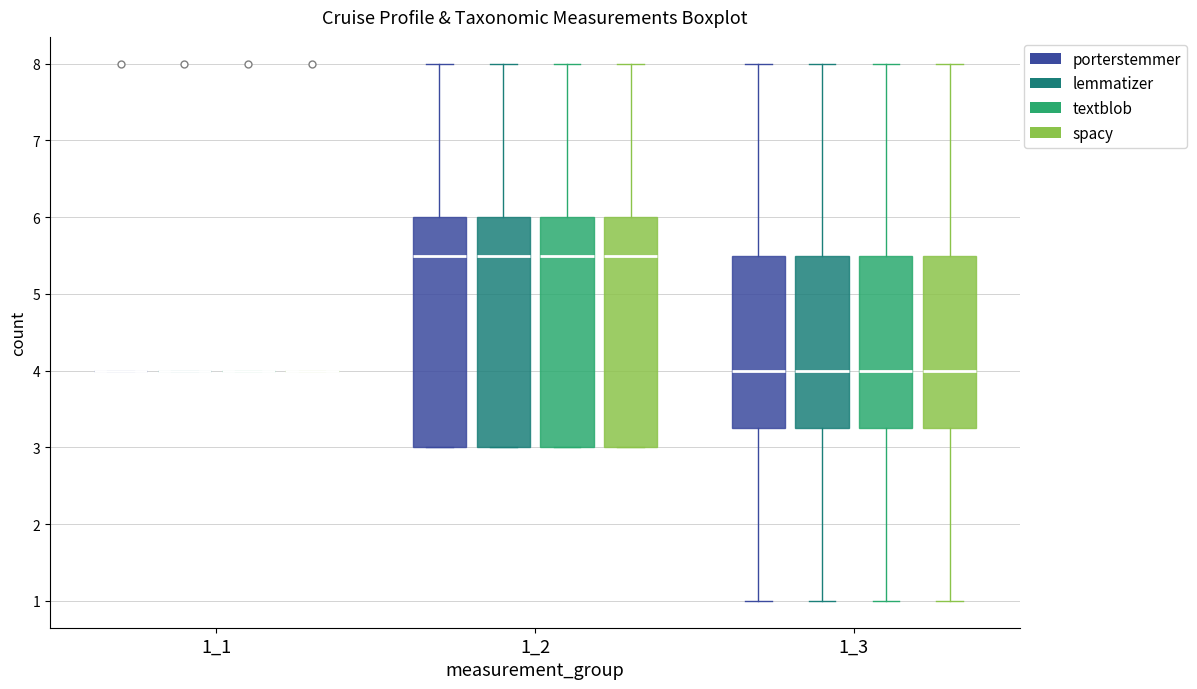

Reading left to right, transcribe this box plot: for each box, give where its median line is, the range the box spans, and where its two whiskers end, as read against the y-axis. The values are not printed on the chart, so give them approximately, as read against the axis.

1_1 (porterstemmer): box collapsed to a line at 4.0, whiskers 4.0 to 4.0
1_1 (lemmatizer): box collapsed to a line at 4.0, whiskers 4.0 to 4.0
1_1 (textblob): box collapsed to a line at 4.0, whiskers 4.0 to 4.0
1_1 (spacy): box collapsed to a line at 4.0, whiskers 4.0 to 4.0
1_2 (porterstemmer): median 5.5, box 3.0 to 6.0, whiskers 3.0 to 8.0
1_2 (lemmatizer): median 5.5, box 3.0 to 6.0, whiskers 3.0 to 8.0
1_2 (textblob): median 5.5, box 3.0 to 6.0, whiskers 3.0 to 8.0
1_2 (spacy): median 5.5, box 3.0 to 6.0, whiskers 3.0 to 8.0
1_3 (porterstemmer): median 4.0, box 3.3 to 5.5, whiskers 1.0 to 8.0
1_3 (lemmatizer): median 4.0, box 3.3 to 5.5, whiskers 1.0 to 8.0
1_3 (textblob): median 4.0, box 3.3 to 5.5, whiskers 1.0 to 8.0
1_3 (spacy): median 4.0, box 3.3 to 5.5, whiskers 1.0 to 8.0